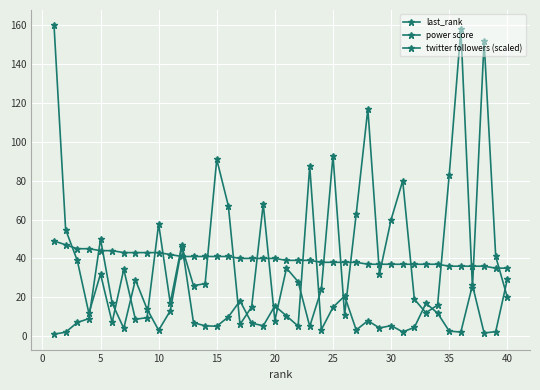

How many interior local peaks does the last_rank series have?

11